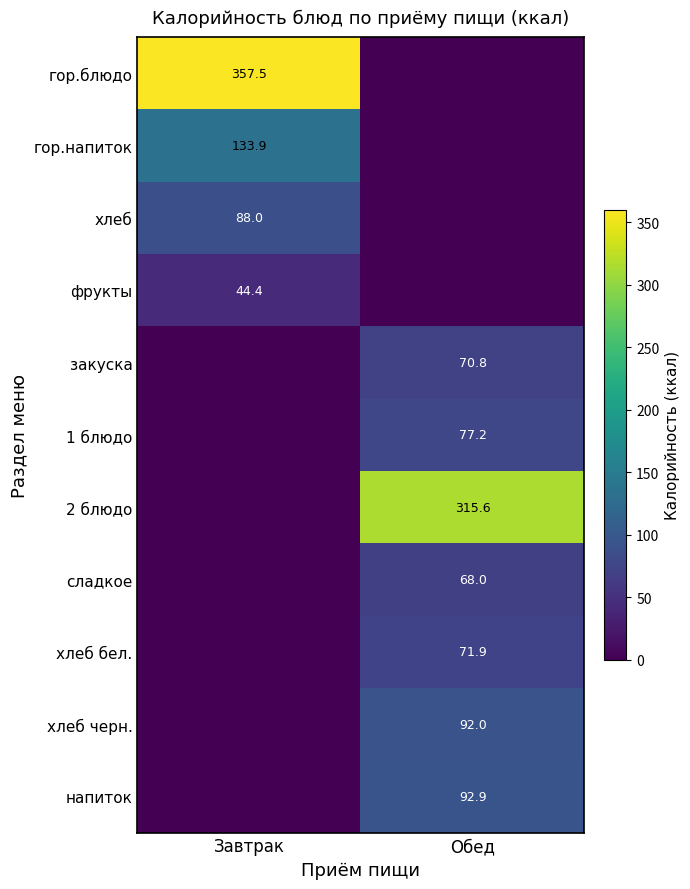

True or false: фрукты has a value of 74.4 at Завтрак.

False